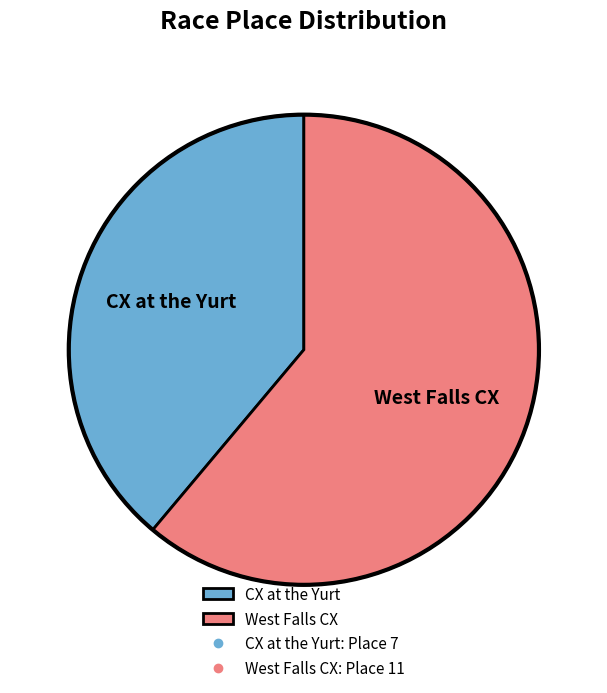

True or false: West Falls CX accounts for 47% of the total.

False